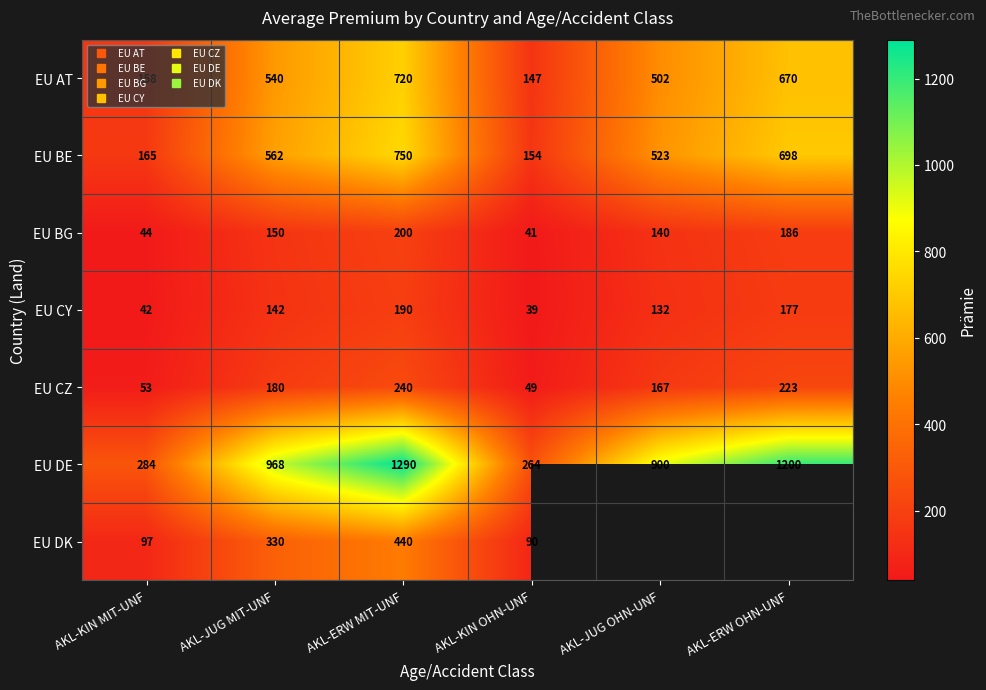

What is the difference between the EU BG values at AKL-KIN OHN-UNF and AKL-ERW OHN-UNF?

145.1